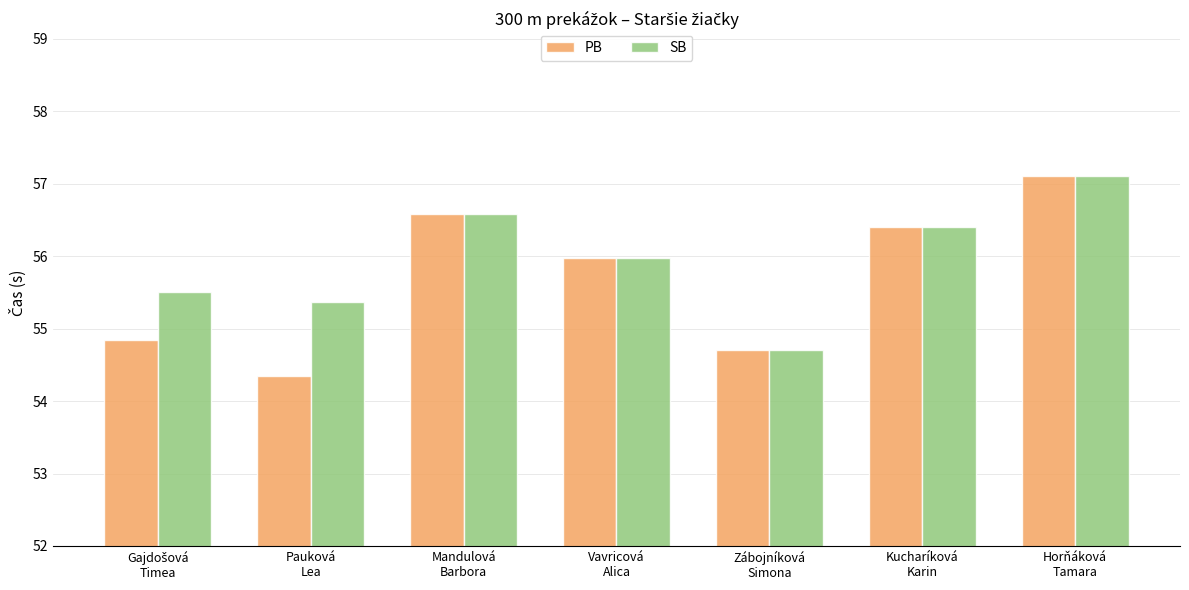

What is the difference between the maximum and minimum values in the SB series?

2.4